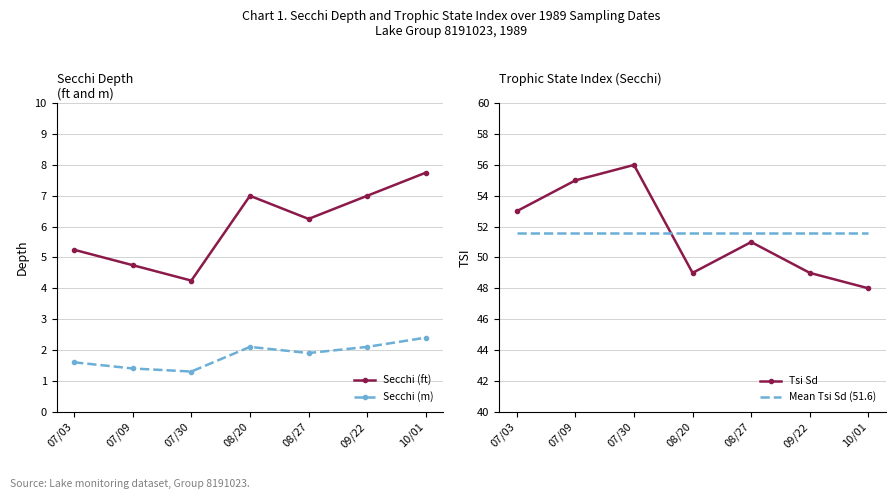

What are all the series names shown in the legend?

Secchi (ft), Secchi (m), Tsi Sd, Mean Tsi Sd (51.6)